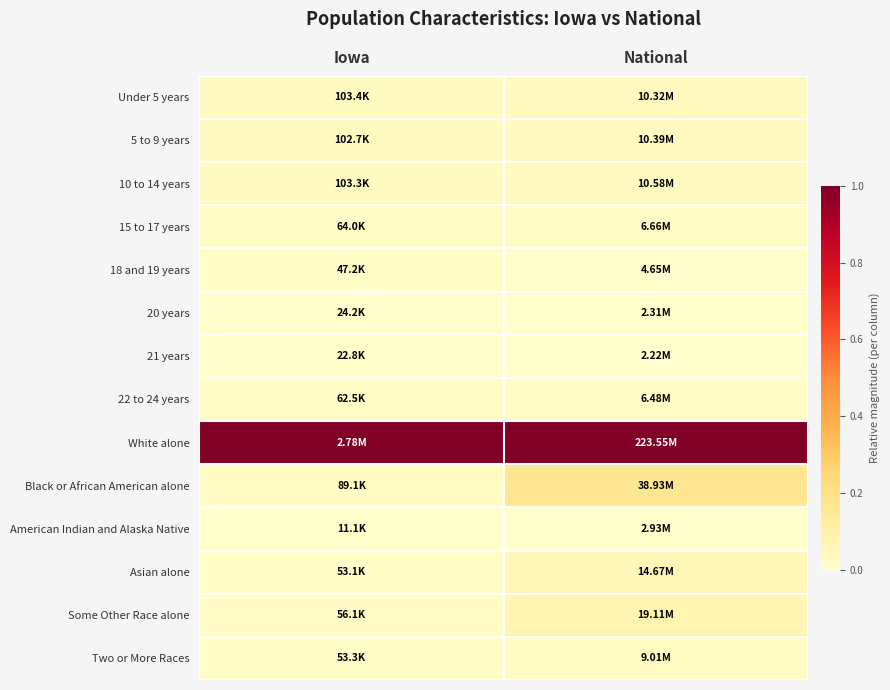

Reading left to right, what are all the values shown in this chart?

Under 5 years: Iowa=0.0	National=0.0
5 to 9 years: Iowa=0.0	National=0.0
10 to 14 years: Iowa=0.0	National=0.0
15 to 17 years: Iowa=0.0	National=0.0
18 and 19 years: Iowa=0.0	National=0.0
20 years: Iowa=0.0	National=0.0
21 years: Iowa=0.0	National=0.0
22 to 24 years: Iowa=0.0	National=0.0
White alone: Iowa=1.0	National=1.0
Black or African American alone: Iowa=0.0	National=0.2
American Indian and Alaska Native: Iowa=0.0	National=0.0
Asian alone: Iowa=0.0	National=0.1
Some Other Race alone: Iowa=0.0	National=0.1
Two or More Races: Iowa=0.0	National=0.0